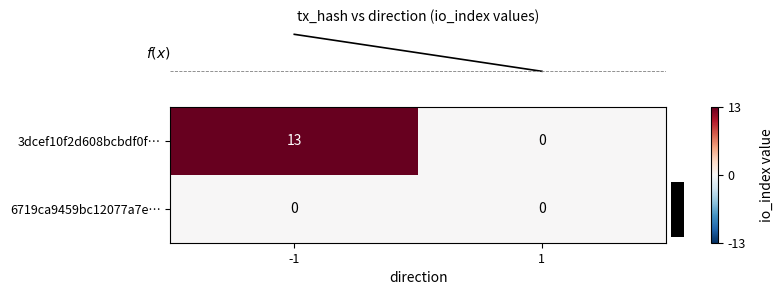

How many data points does each series have?

2